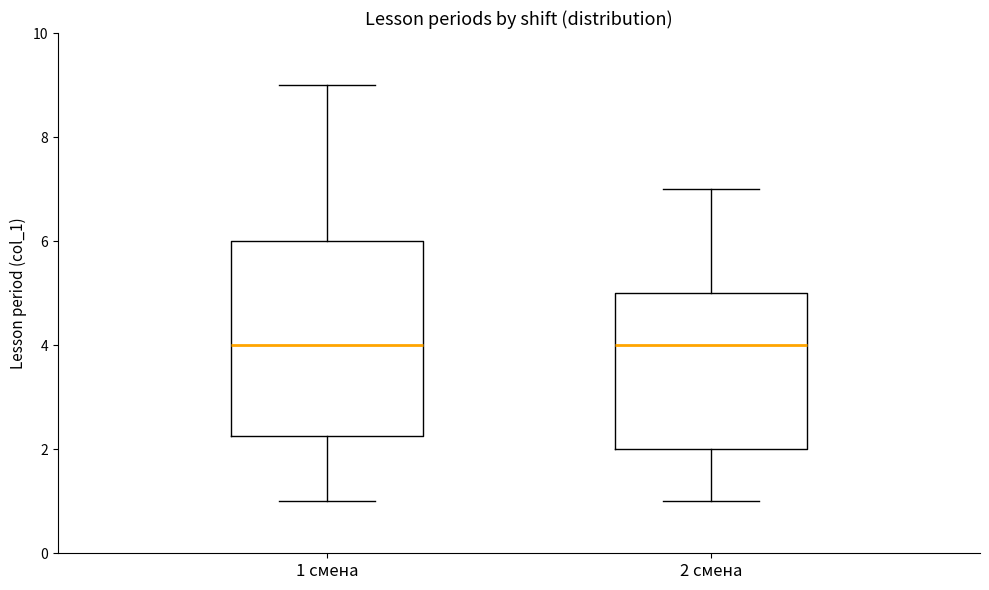

Comparing the boxes themselves (not the whiskers), which one is the tallest?

1 смена